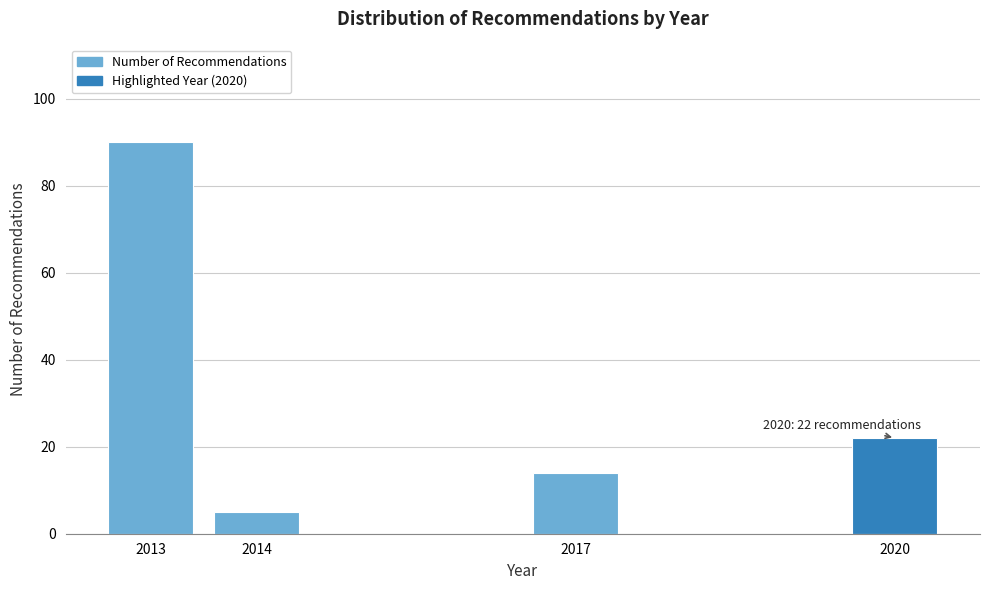

Reading right to left, what are all the values shown in this chart?

2020=22	2017=14	2014=5	2013=90